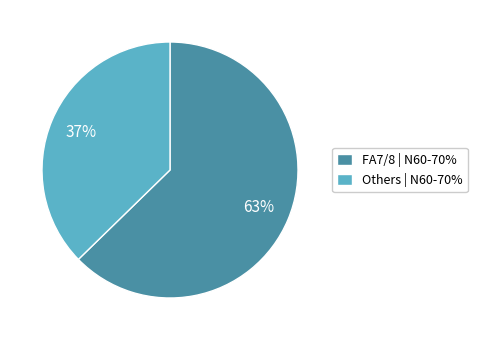

Rank the categories by value from lowest to highest.

Others | N60-70%, FA7/8 | N60-70%